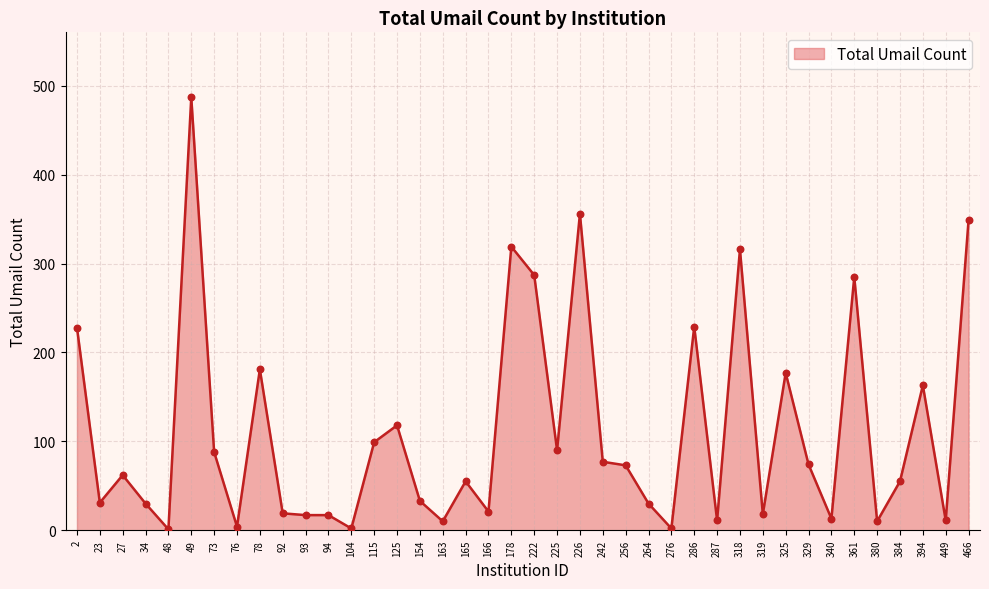

What is the change in value from 73 to 225?

+2